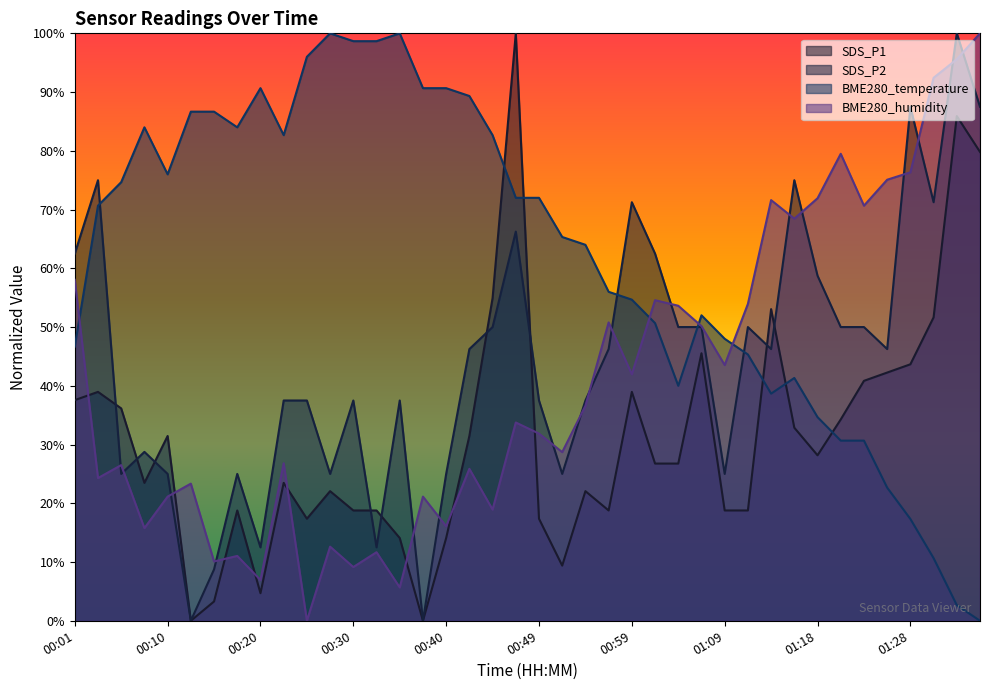

Where does the SDS_P1 series first go above 26?

00:01